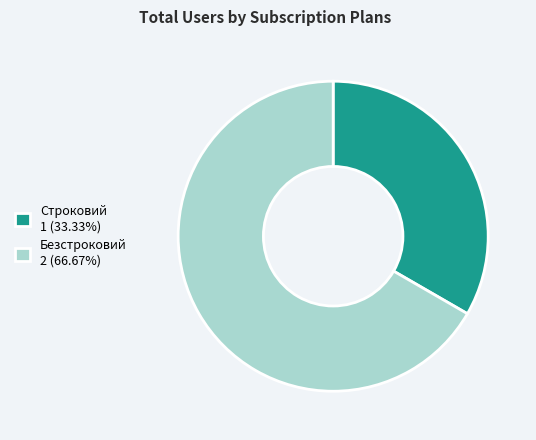

Is Безстроковий 2 (66.67%) the majority of the pie?

Yes